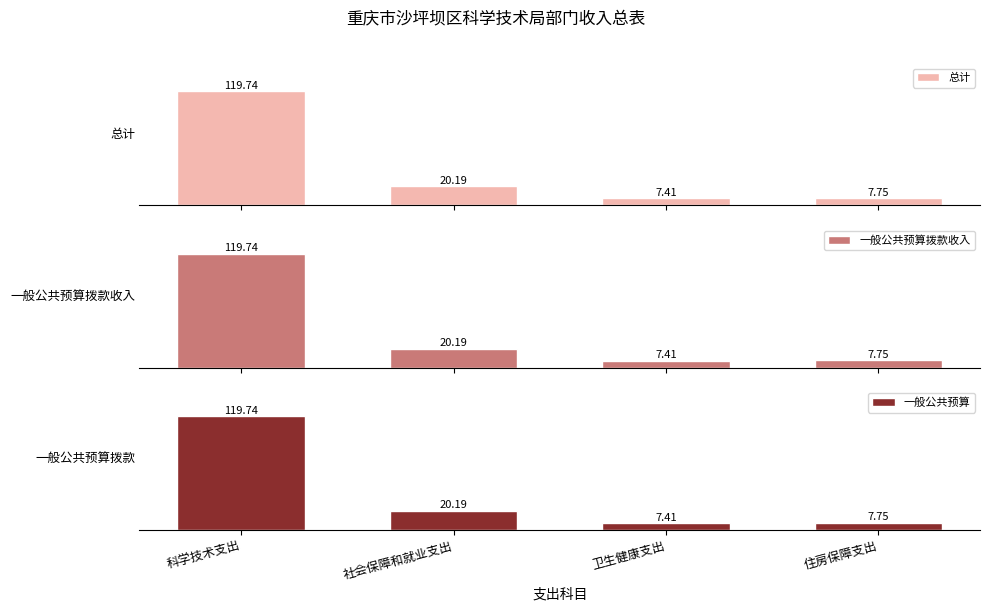

What is the label of the 4th bar from the right?

科学技术支出